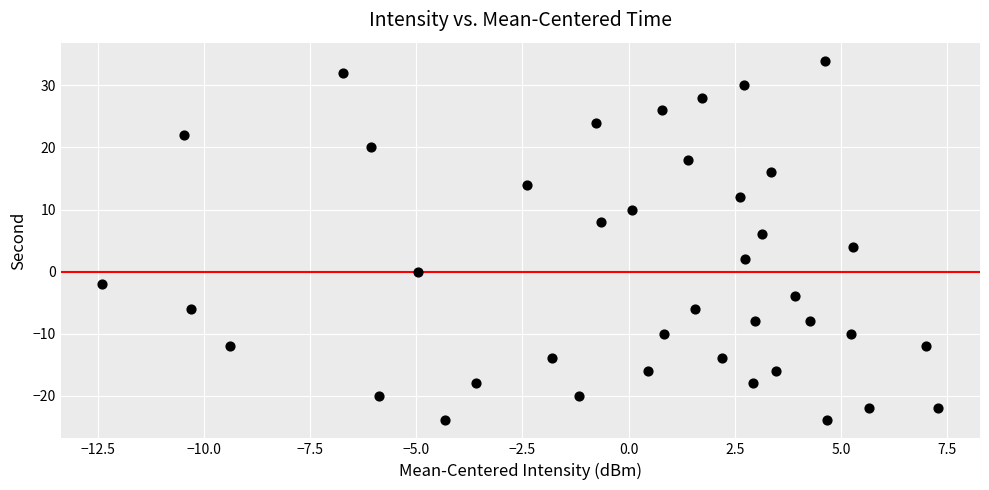

What is the range of Y values (max minus min)?

58